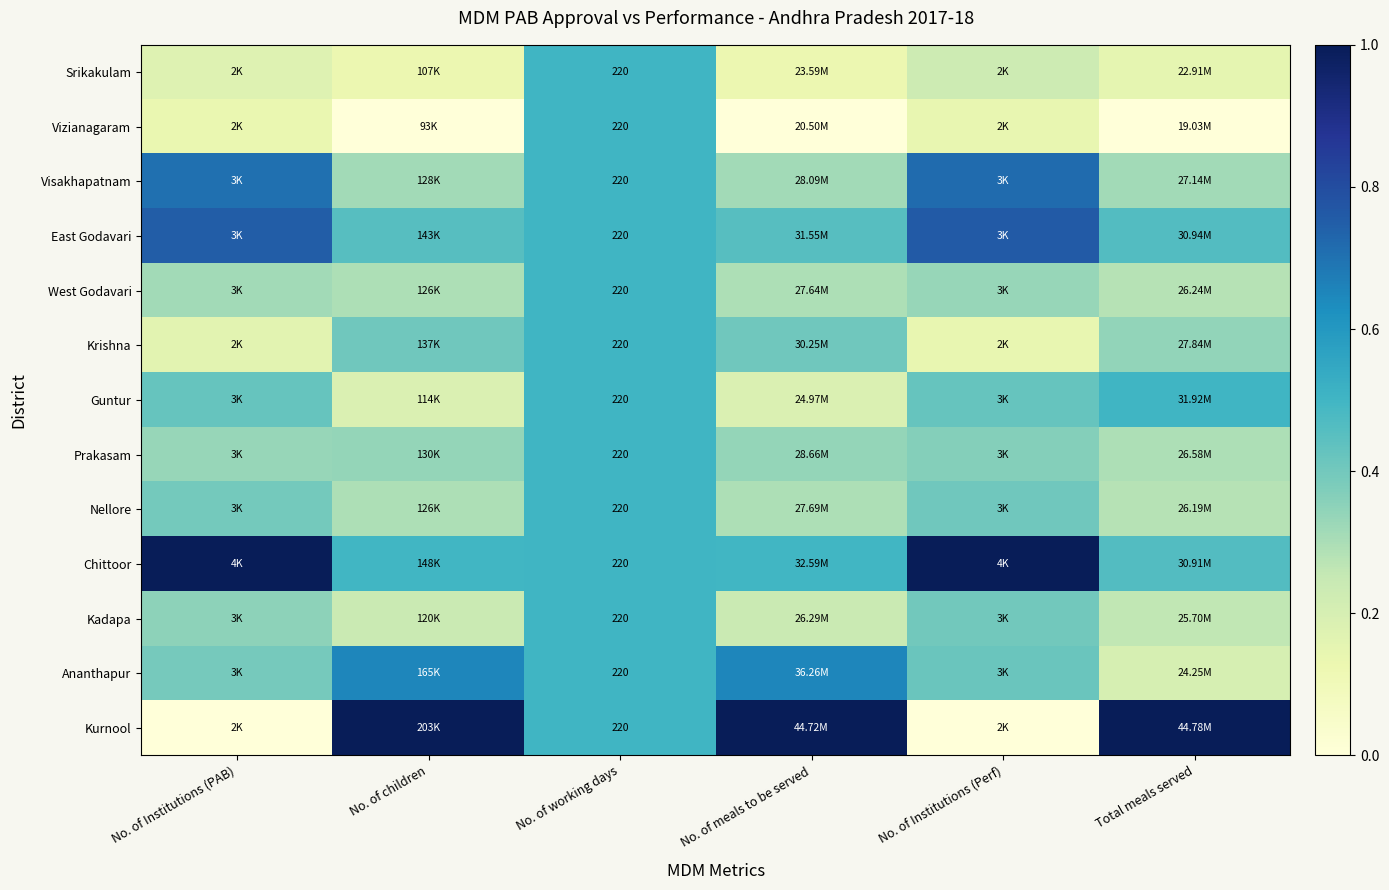

Is the value of Prakasam at No. of Institutions (PAB) greater than the value of Kadapa at No. of Institutions (Perf)?

No